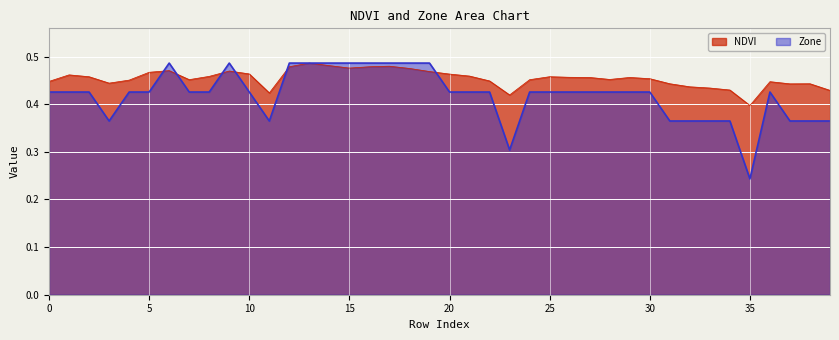

What is the maximum value for Zone?

0.5